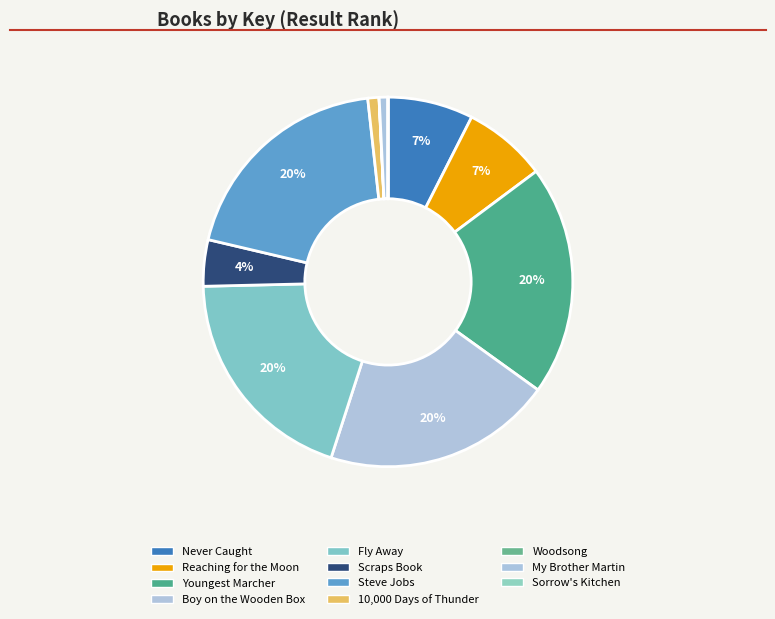

Which slice is the largest?

Youngest Marcher